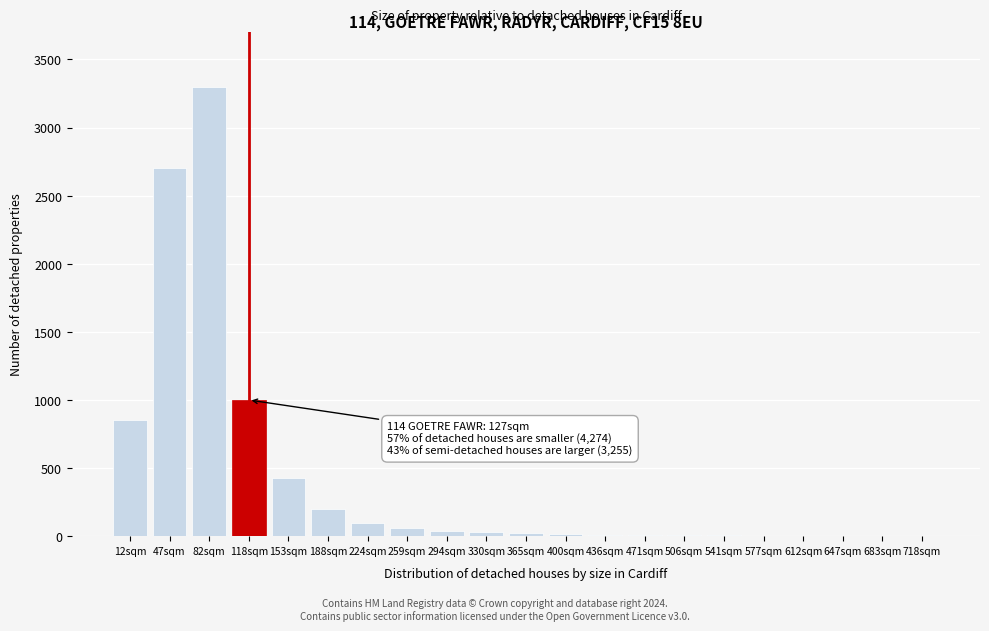

The value at 12sqm is 850. True or false?

True